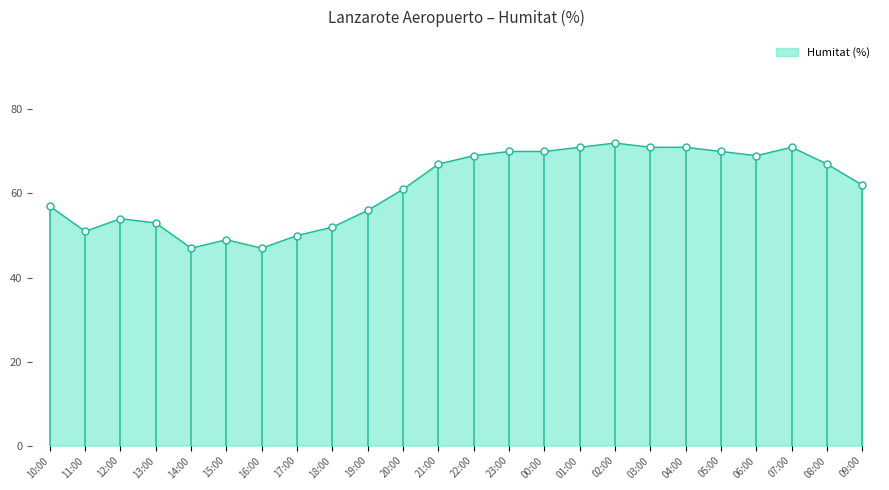

What is the approximate value of Temperatura (C) at 20:00, to the nearest 5?

60